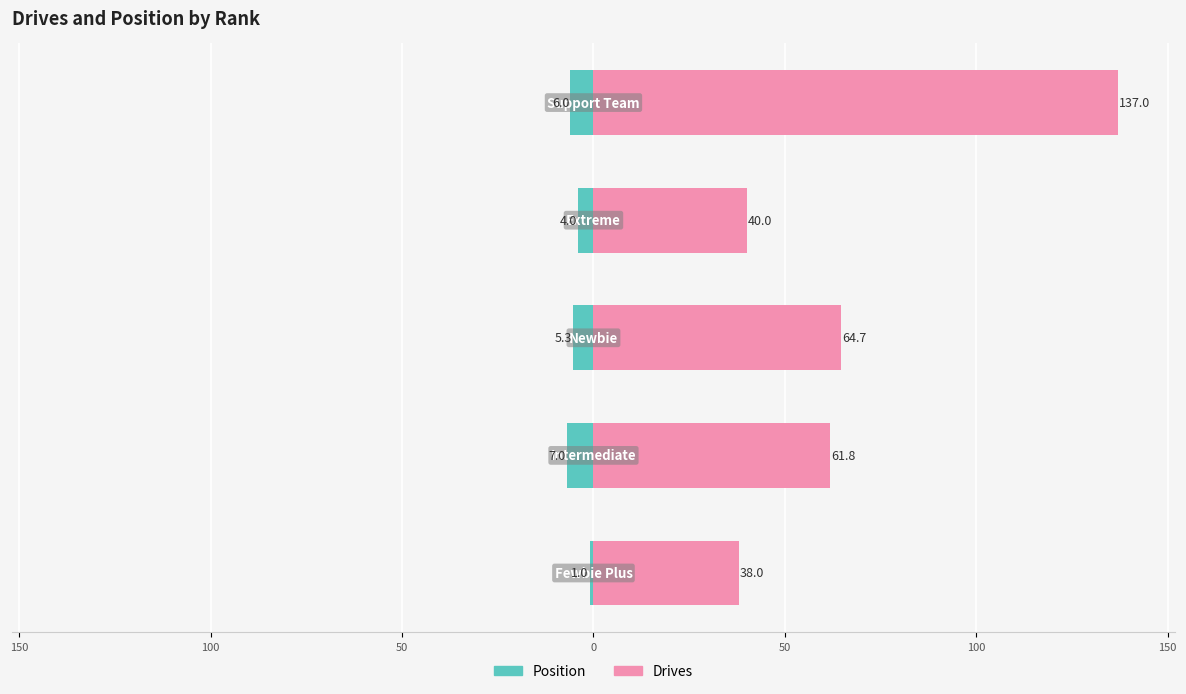

What is the difference between the maximum and minimum values in the Drives series?

99.0